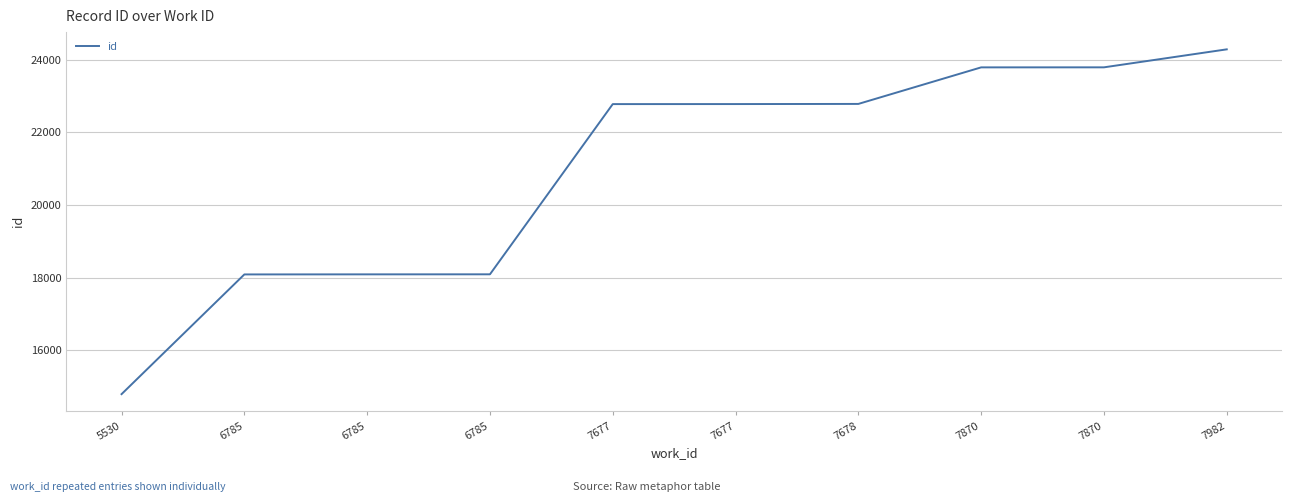

What is the sum of all values?

209264